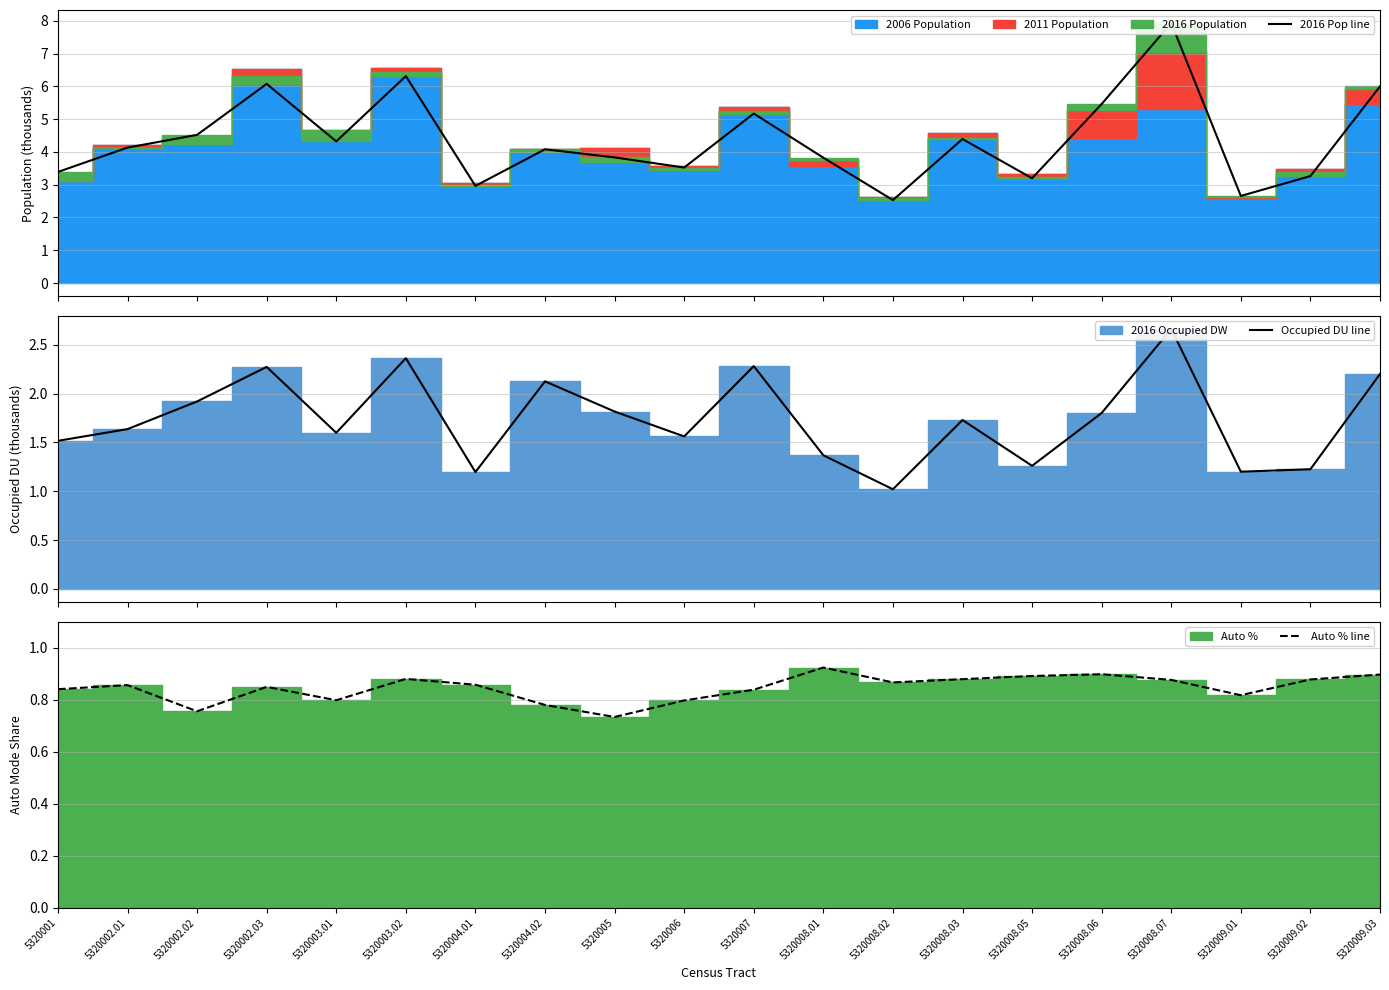

Reading right to left, list all the values displayed in this chart.

2016 Pop line: 5320009.03=6.0	5320009.02=3.3	5320009.01=2.7	5320008.07=7.9	5320008.06=5.5	5320008.05=3.2	5320008.03=4.4	5320008.02=2.5	5320008.01=3.8	5320007=5.2	5320006=3.5	5320005=3.8	5320004.02=4.1	5320004.01=3.0	5320003.02=6.3	5320003.01=4.3	5320002.03=6.1	5320002.02=4.5	5320002.01=4.1	5320001=3.4
Occupied DU line: 5320009.03=2.2	5320009.02=1.2	5320009.01=1.2	5320008.07=2.7	5320008.06=1.8	5320008.05=1.3	5320008.03=1.7	5320008.02=1.0	5320008.01=1.4	5320007=2.3	5320006=1.6	5320005=1.8	5320004.02=2.1	5320004.01=1.2	5320003.02=2.4	5320003.01=1.6	5320002.03=2.3	5320002.02=1.9	5320002.01=1.6	5320001=1.5
Auto % line: 5320009.03=0.9	5320009.02=0.9	5320009.01=0.8	5320008.07=0.9	5320008.06=0.9	5320008.05=0.9	5320008.03=0.9	5320008.02=0.9	5320008.01=0.9	5320007=0.8	5320006=0.8	5320005=0.7	5320004.02=0.8	5320004.01=0.9	5320003.02=0.9	5320003.01=0.8	5320002.03=0.8	5320002.02=0.8	5320002.01=0.9	5320001=0.8